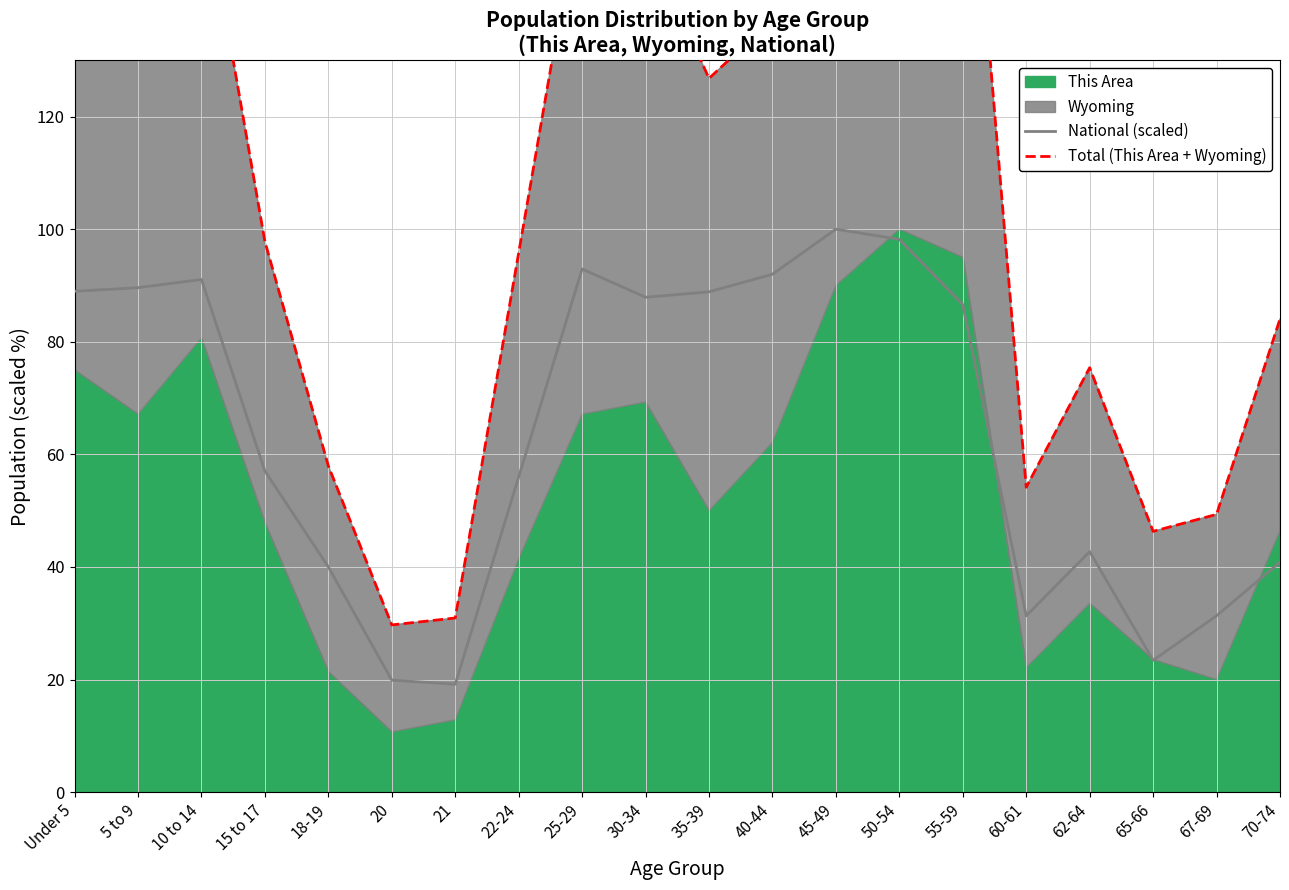

How many categories are shown in the chart?

20